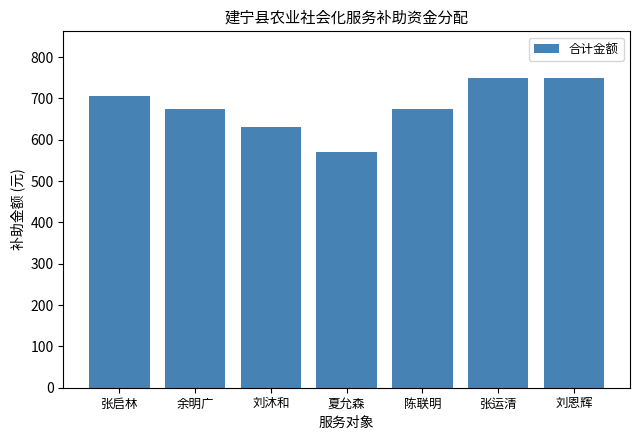

Reading left to right, extract all data points from this chart.

张启林=705	余明广=675	刘沐和=630	夏允森=570	陈联明=675	张运清=750	刘恩辉=750